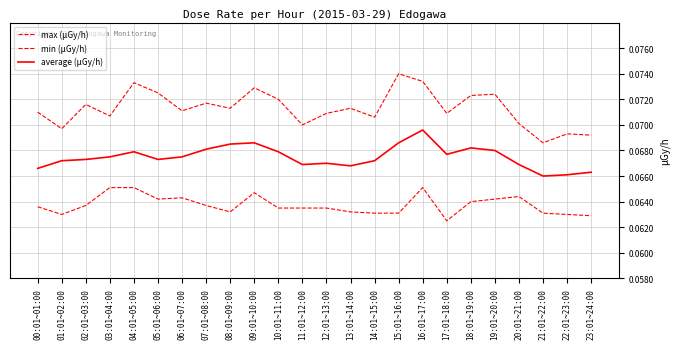

How many distinct data groups are displayed?

3